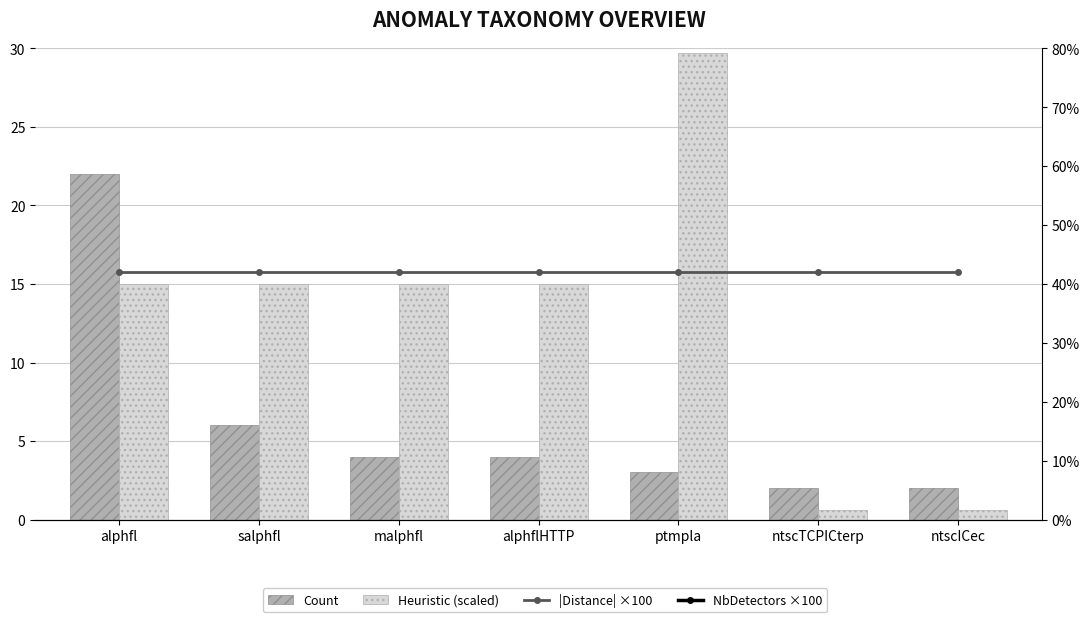

Which series changed the most between ptmpla and ntscTCPICterp?

Heuristic (scaled)